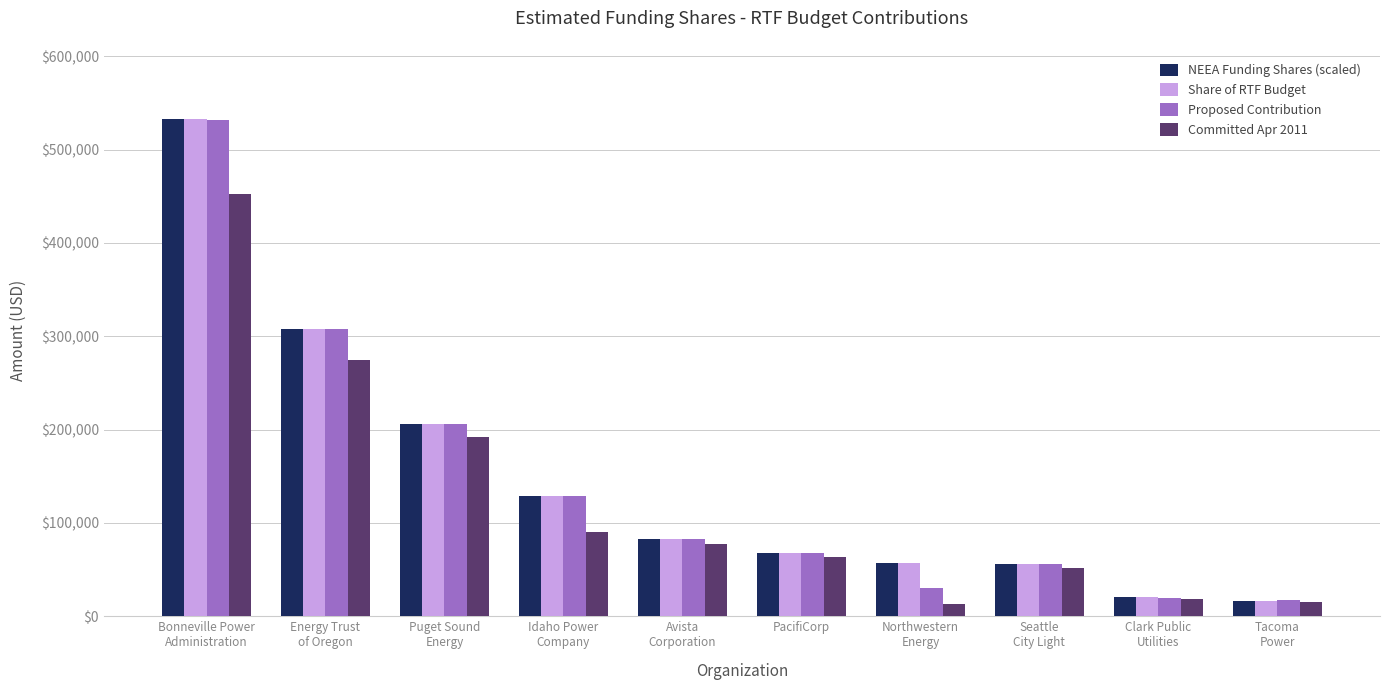

At how many categories does at least one series exceed 175093?

3